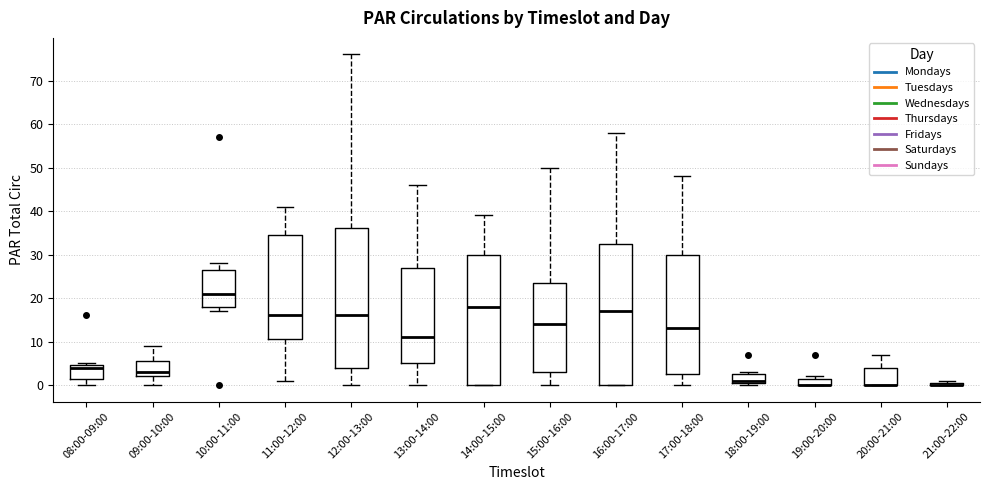

Reading left to right, read every box against the y-axis: the position of its median line, the range the box covers, and the ends of its whiskers. The values are not printed on the chart, so give them approximately, as read against the axis.

08:00-09:00: median 4, box 2 to 5, whiskers 0 to 5 (just above the box's upper edge)
09:00-10:00: median 3, box 2 to 6, whiskers 0 to 9
10:00-11:00: median 21, box 18 to 27, whiskers 17 to 28
11:00-12:00: median 16, box 11 to 35, whiskers 1 to 41
12:00-13:00: median 16, box 4 to 36, whiskers 0 to 76
13:00-14:00: median 11, box 5 to 27, whiskers 0 to 46
14:00-15:00: median 18, box 0 to 30, whiskers 0 to 39
15:00-16:00: median 14, box 3 to 24, whiskers 0 to 50
16:00-17:00: median 17, box 0 to 33, whiskers 0 to 58
17:00-18:00: median 13, box 3 to 30, whiskers 0 to 48
18:00-19:00: median 1 (just above the box's lower edge), box 1 to 3, whiskers 0 to 3 (just above the box's upper edge)
19:00-20:00: median 0 (drawn on the box's lower edge), box 0 to 2, whiskers 0 to 2 (just above the box's upper edge)
20:00-21:00: median 0 (drawn on the box's lower edge), box 0 to 4, whiskers 0 to 7
21:00-22:00: box collapsed to a line at 0, whiskers 0 to 1